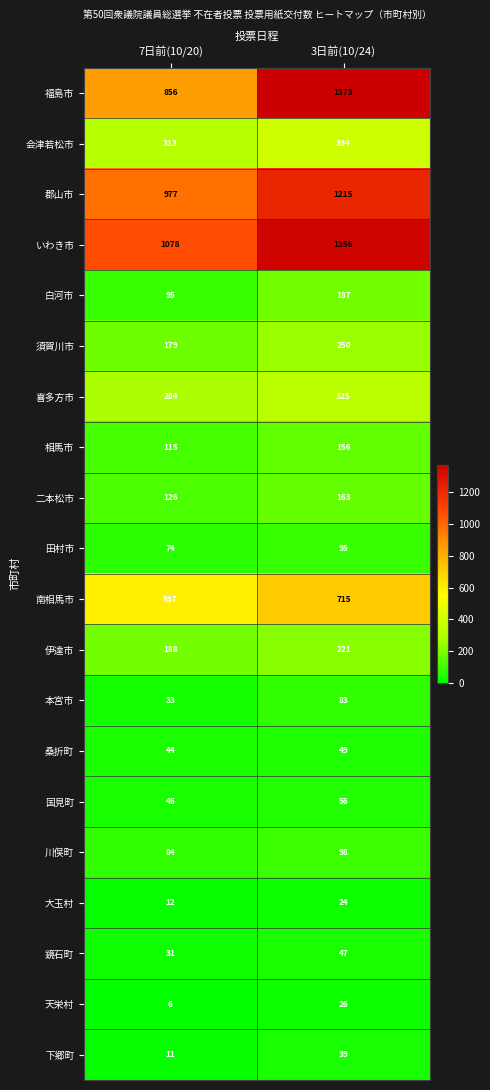

Is it true that いわき市 equals 1356 at 3日前(10/24)?

True